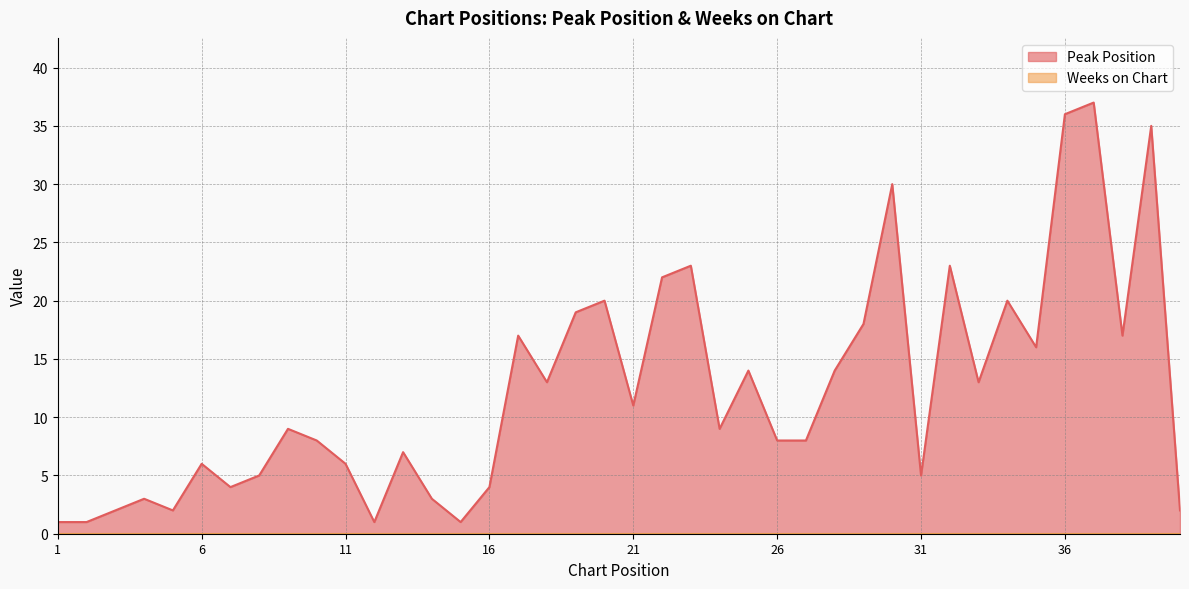

What is the change in value from 25 to 30?

+16